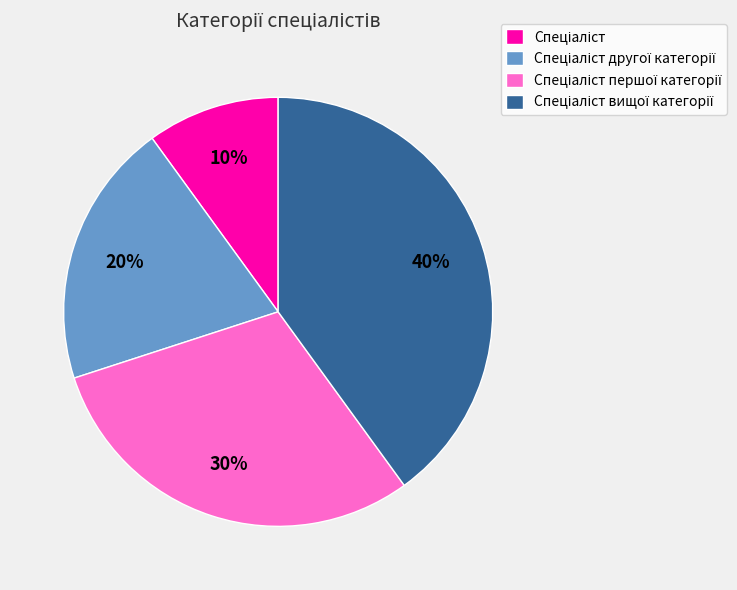

Is there any slice that represents more than half of the pie?

No